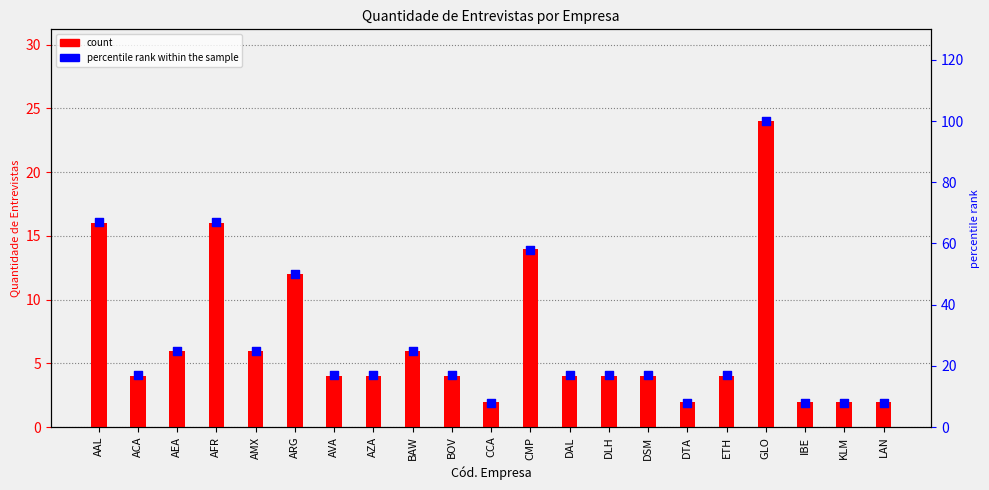

Which series reaches the minimum Y coordinate?

count